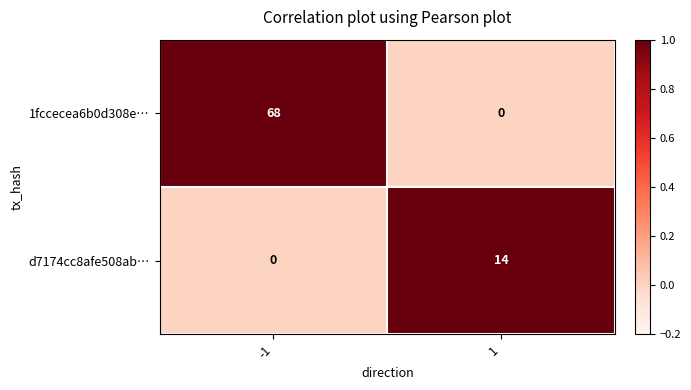

How many categories are shown in the chart?

2